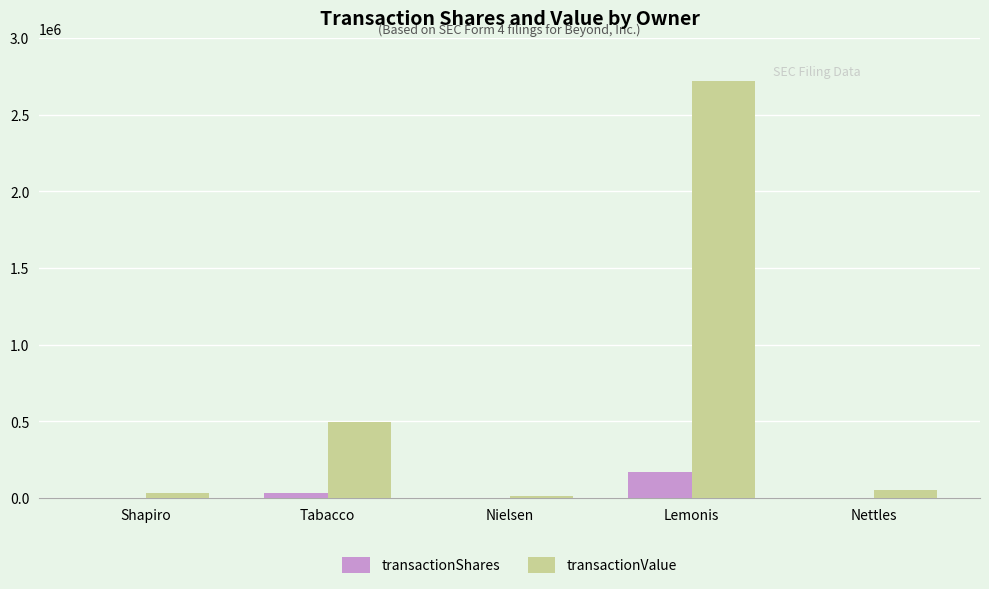

The transactionValue series shows 738598 at Tabacco. True or false?

False